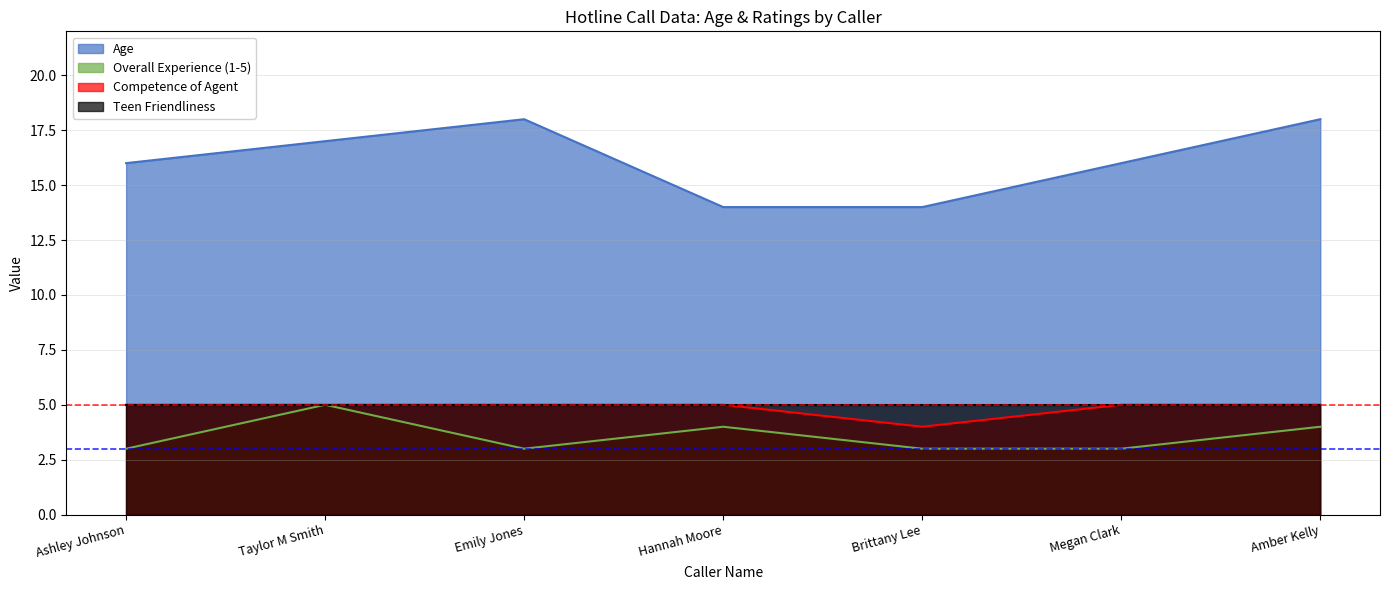

How many Overall Experience (1-5) values are between 3 and 4?

6